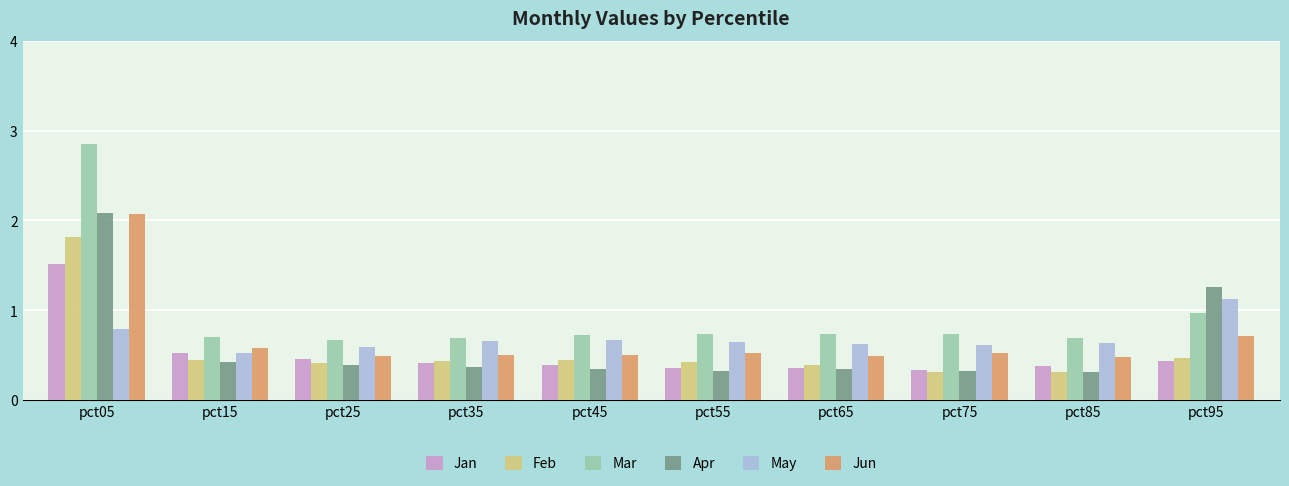

What is the maximum value for Jun?

2.1